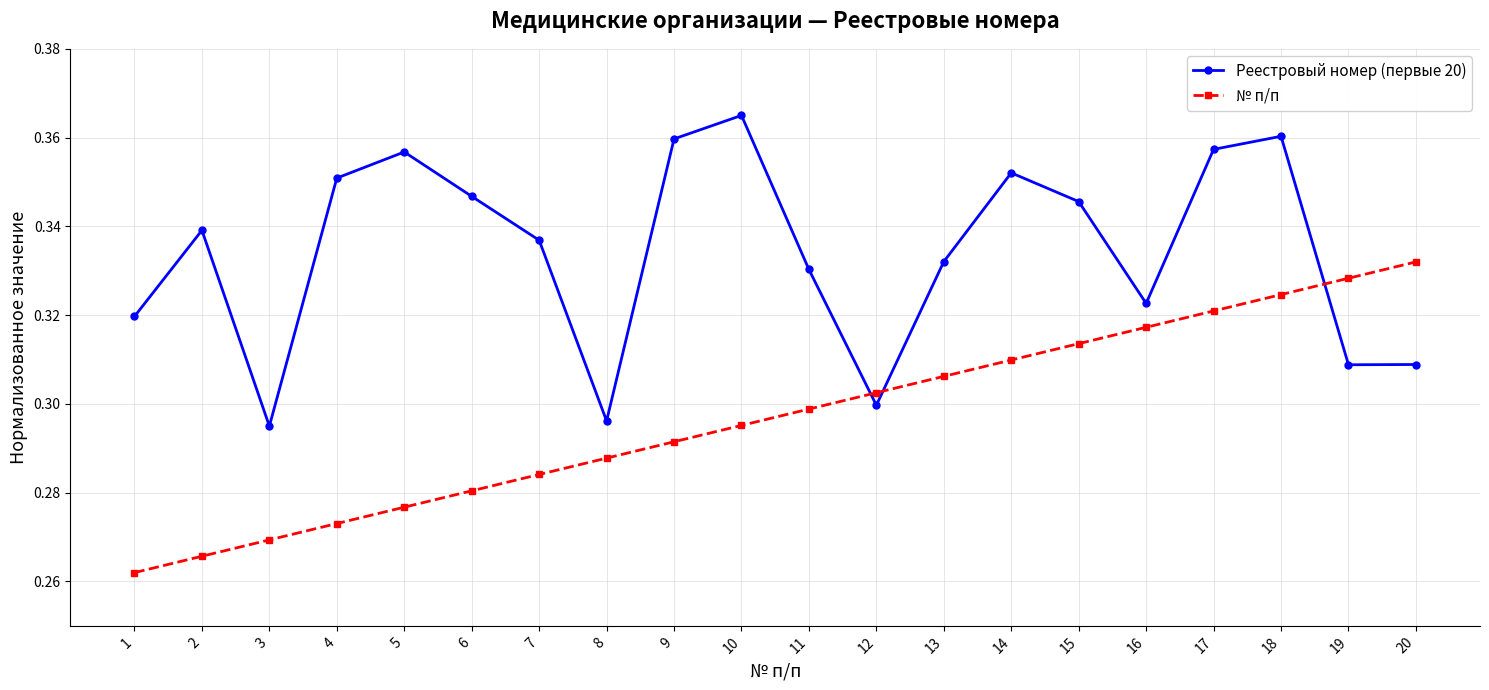

Rank the series by their maximum value, from highest to lowest.

Реестровый номер (первые 20), № п/п